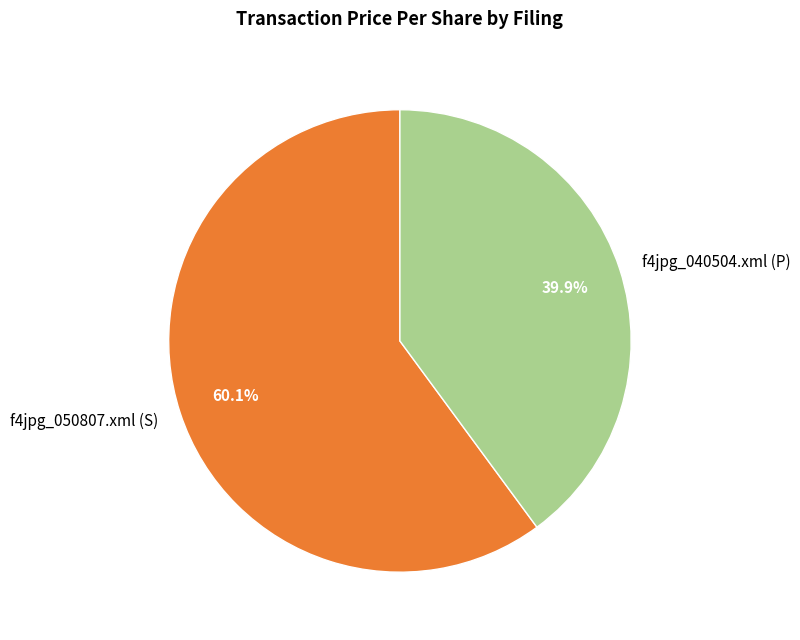

What percentage do f4jpg_040504.xml (P) and f4jpg_050807.xml (S) together represent?

100.0%